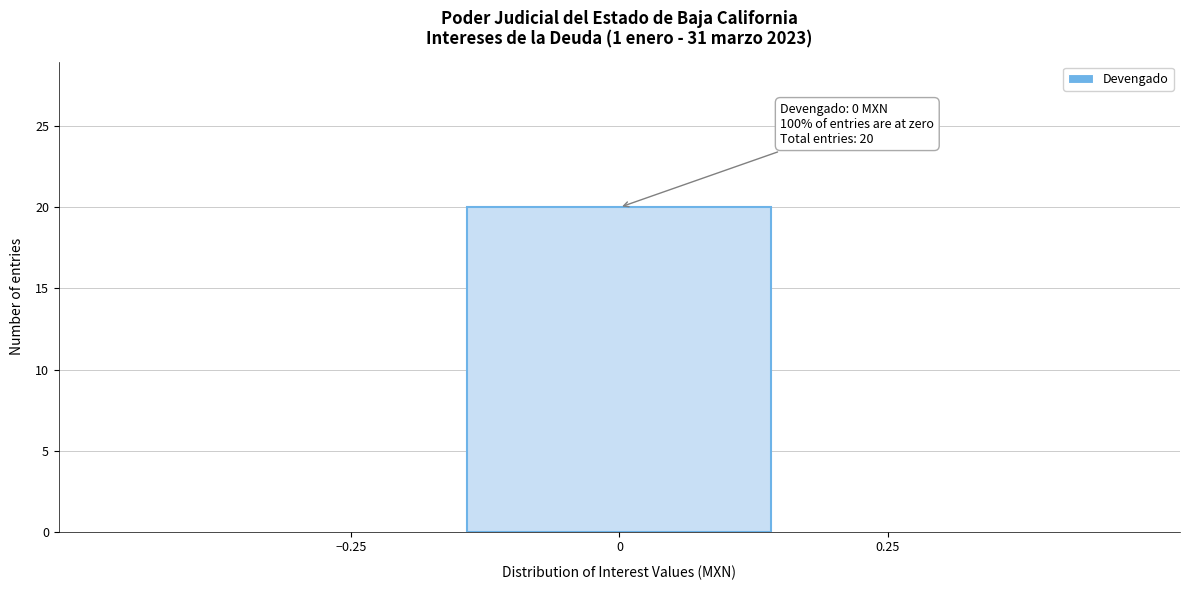

Which range on the x-axis has the tallest bar?

-0.15 to 0.15